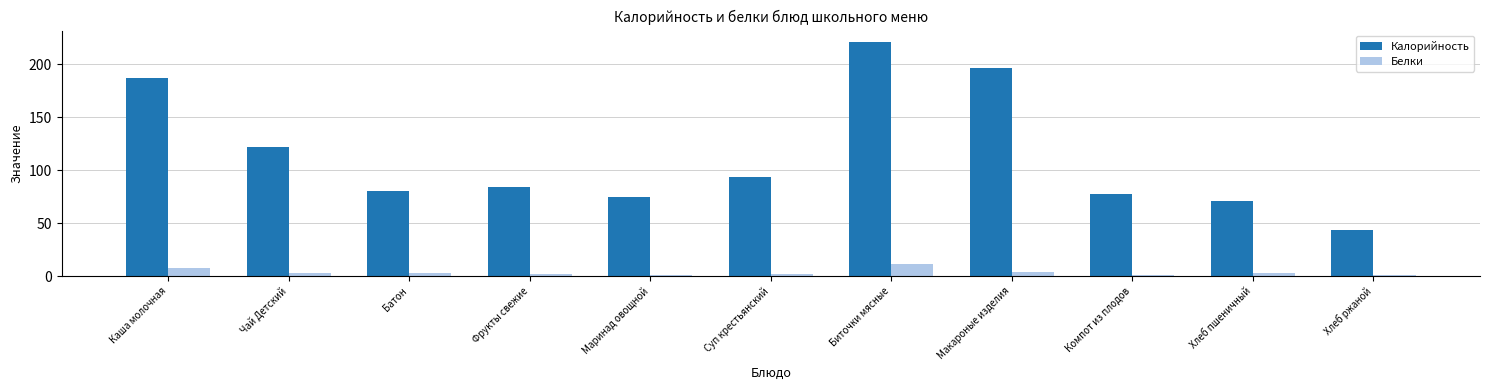

What position from the left is Хлеб пшеничный?

10